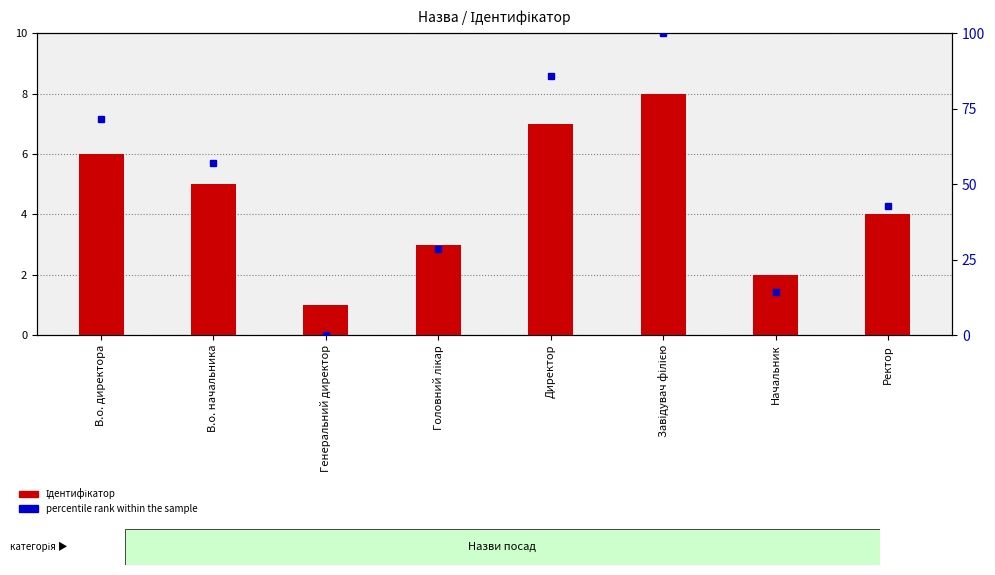

What is the minimum value for Ідентифікатор?

1.0